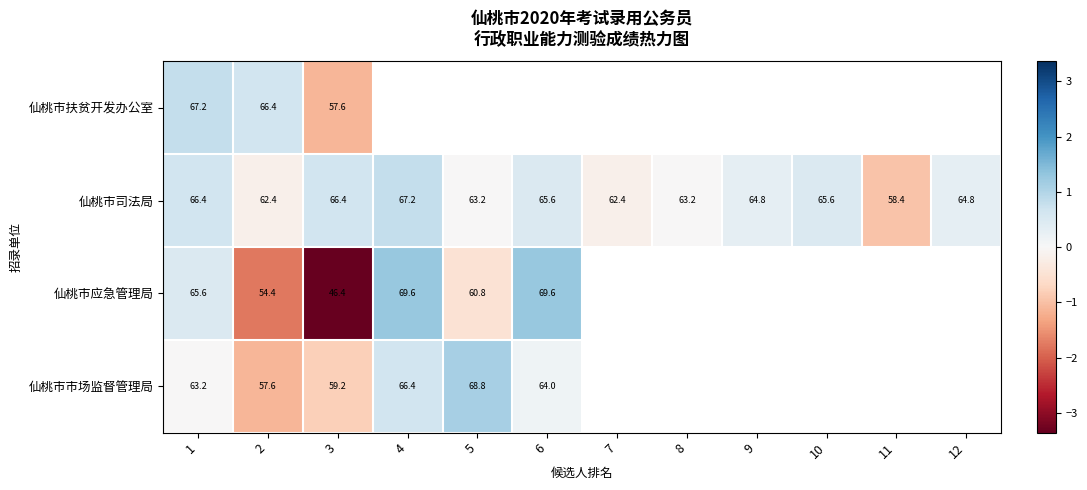

Is the value of 仙桃市司法局 at 10 greater than the value of 仙桃市应急管理局 at 6?

No